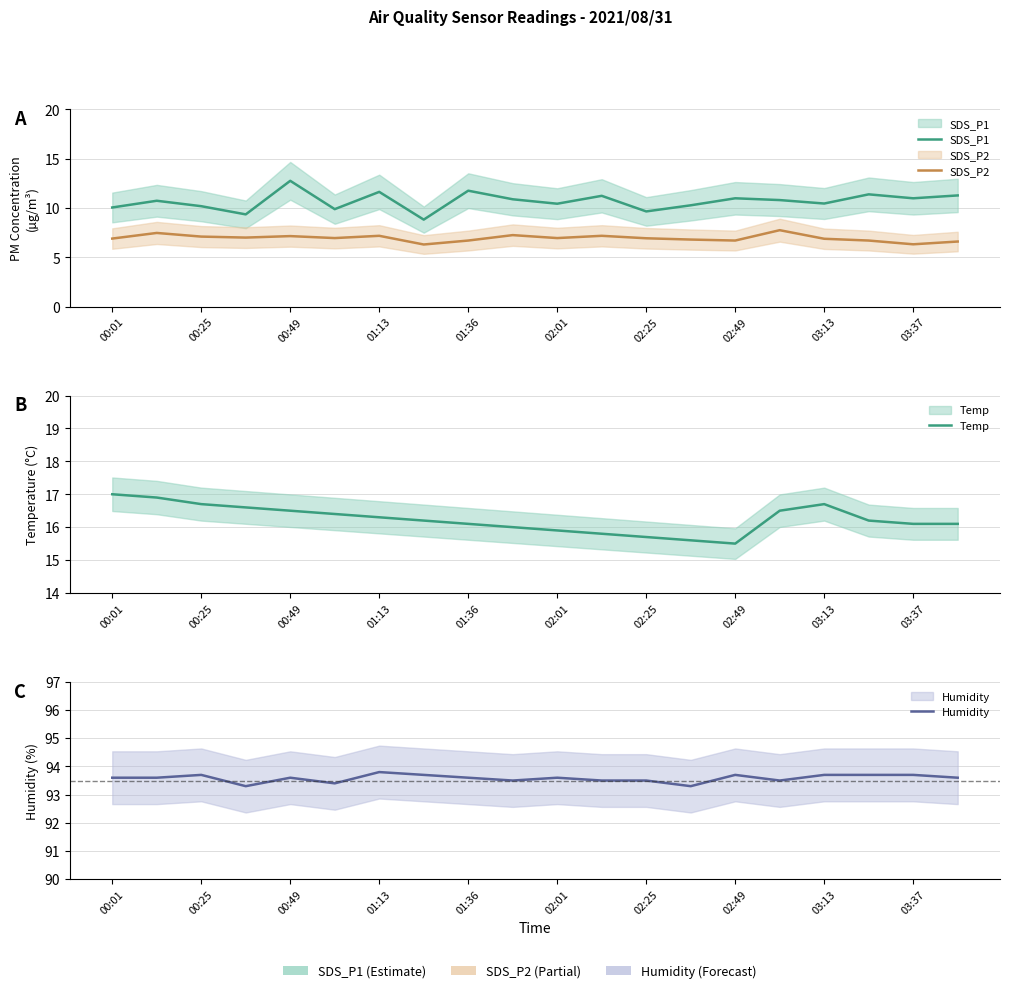

Count the number of categories in the chart.

20